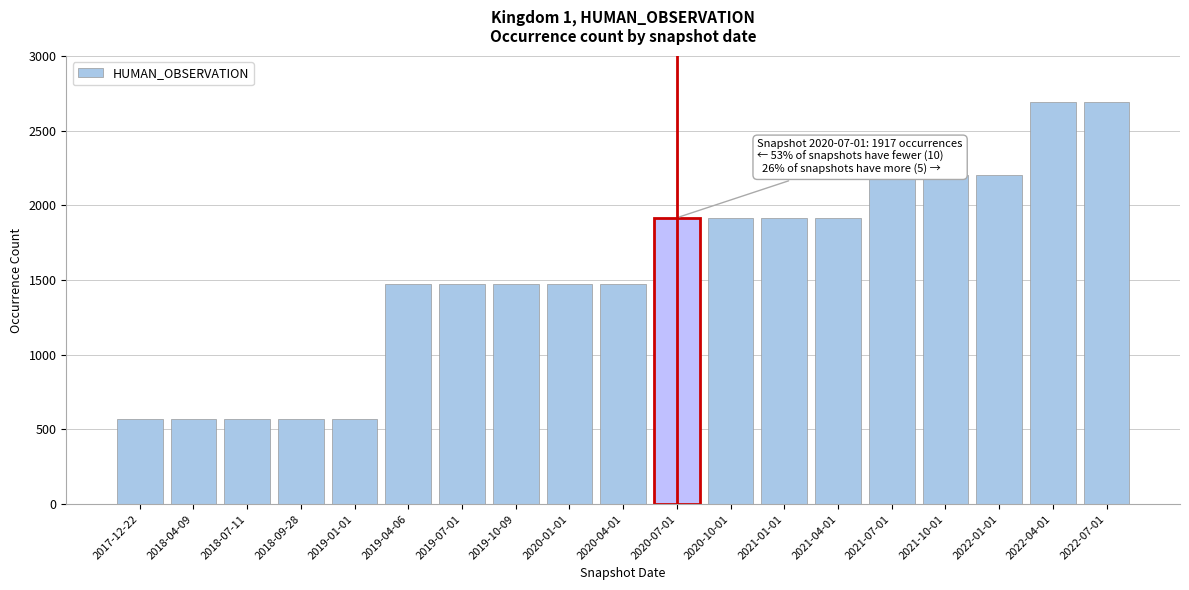

What is the change in value from 2019-04-06 to 2020-10-01?

+446